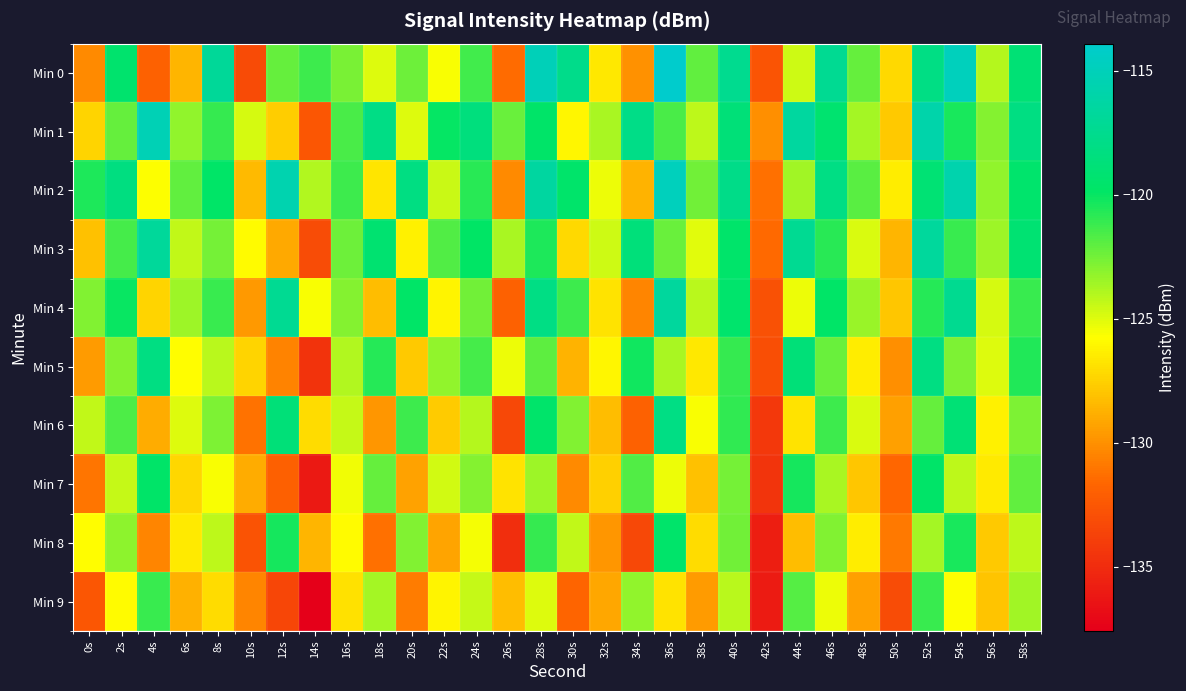

Which series has the largest total across all categories?

Min 2